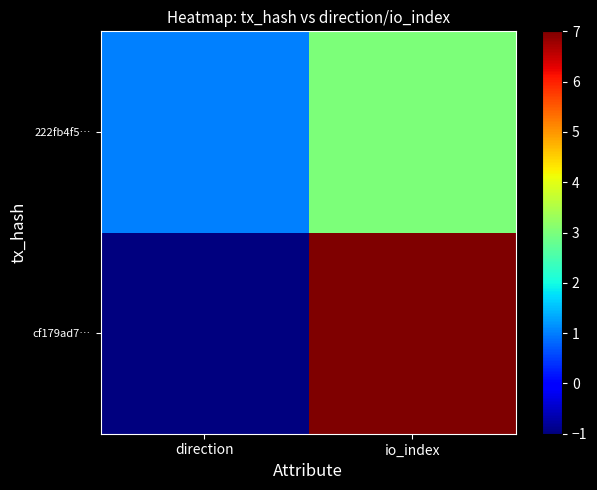

At how many categories does at least one series exceed 0?

2